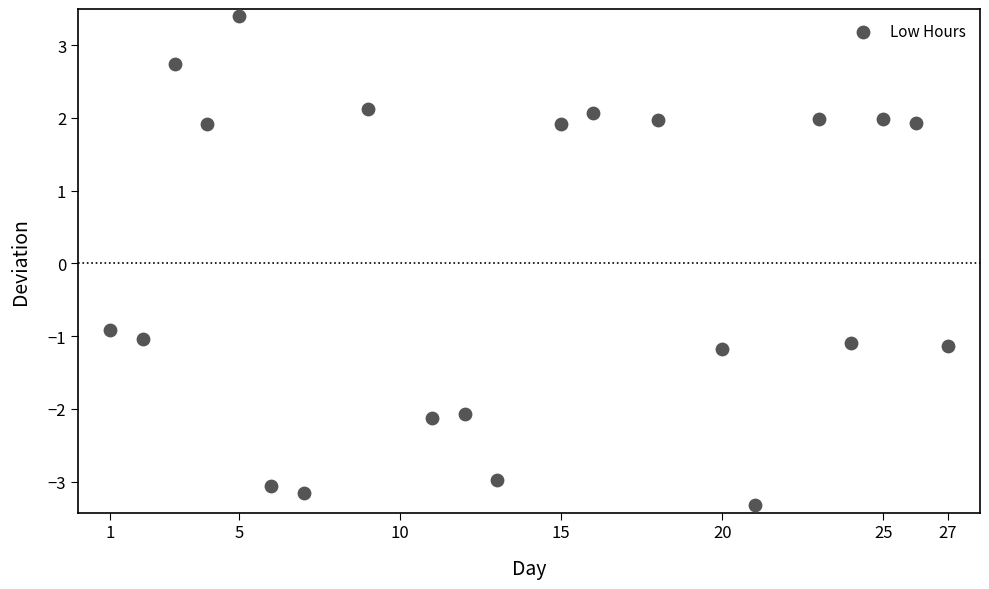

What is the range of X values (max minus min)?

26.0